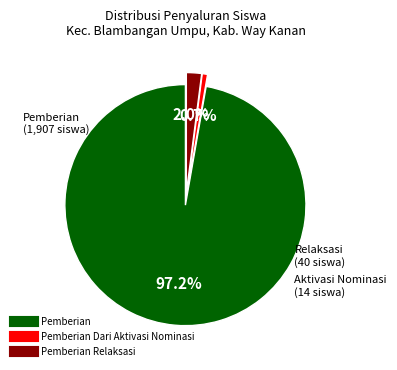

Is there any slice that represents more than half of the pie?

Yes